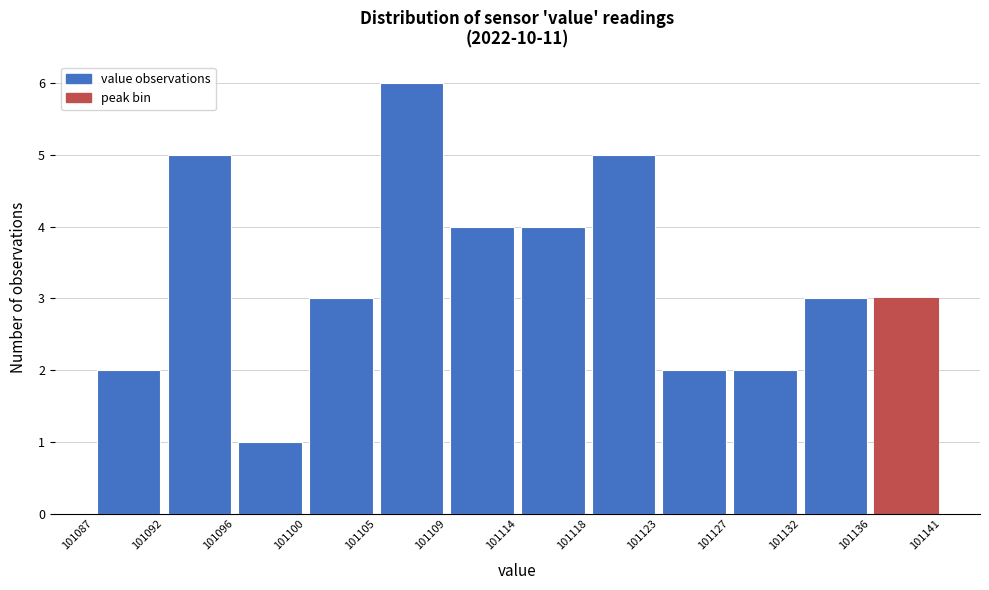

Which range on the x-axis has the tallest bar?

101105 to 101109